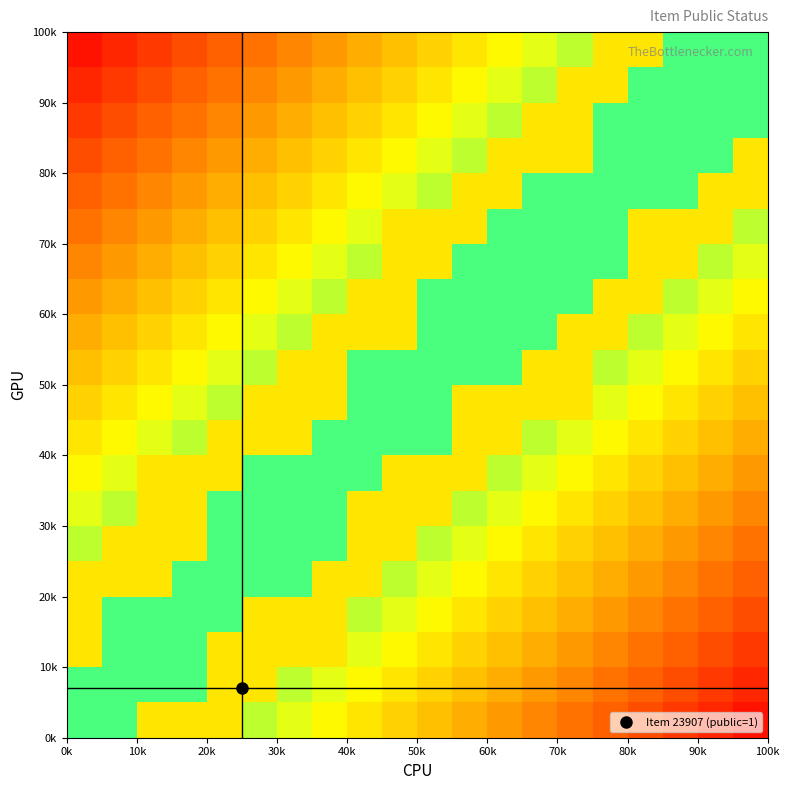

Count the number of categories in the chart.

20